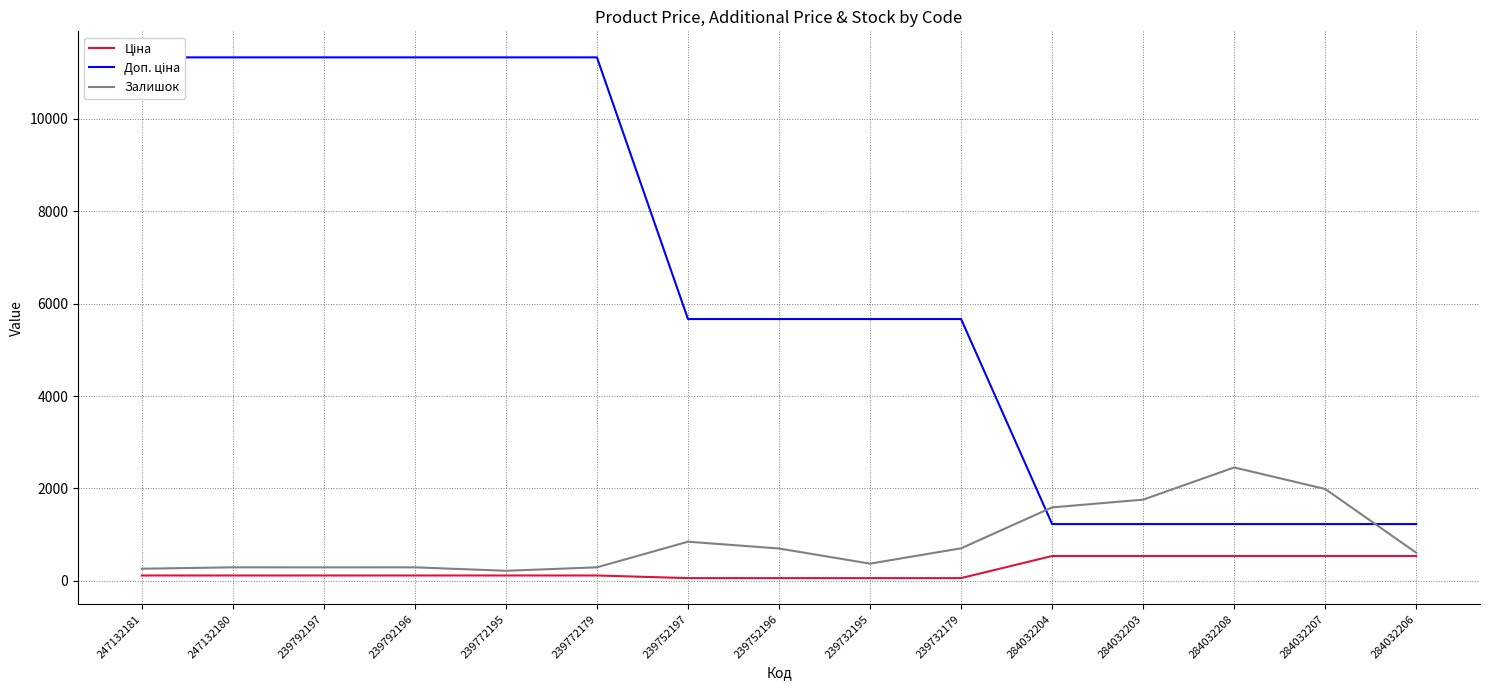

What is the value of the Ціна point at the 13th from the left?

535.4